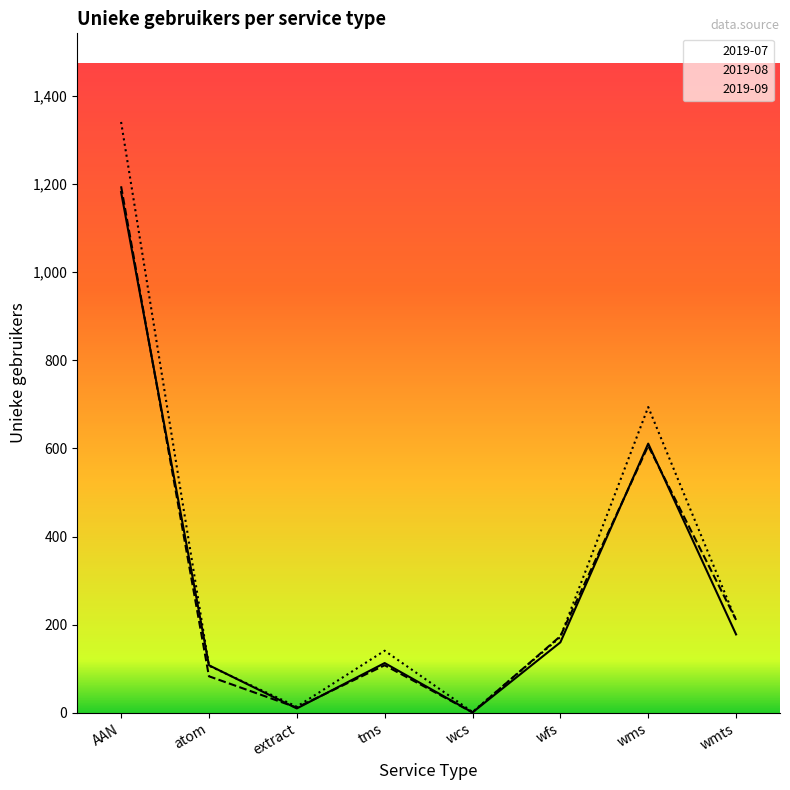

Where is the first local maximum for 2019-07?

tms